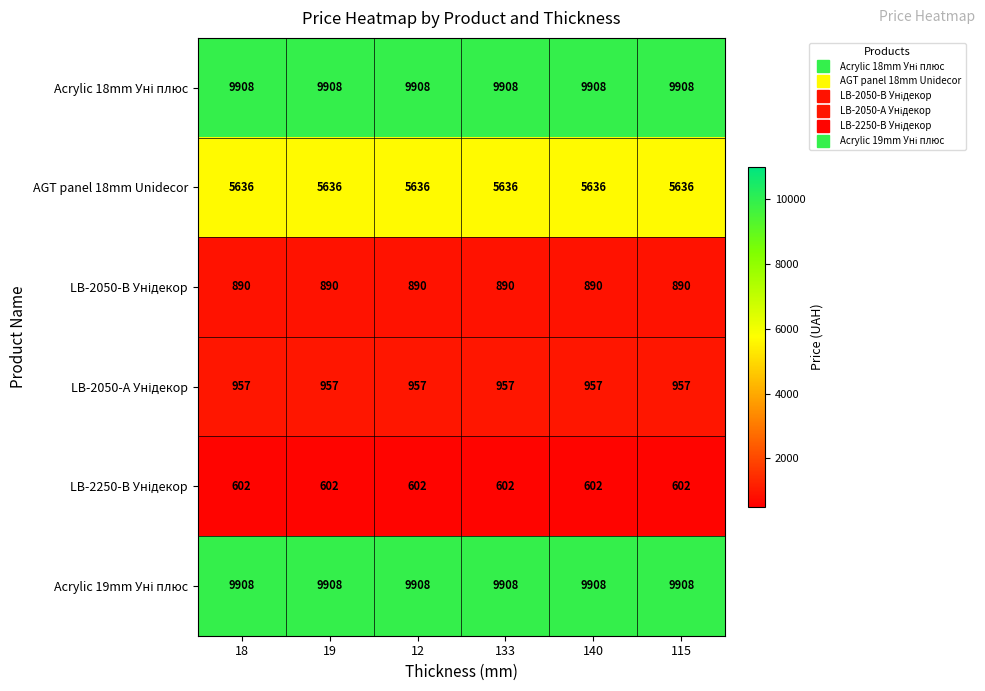

What is the maximum value for AGT panel 18mm Unidecor?

5636